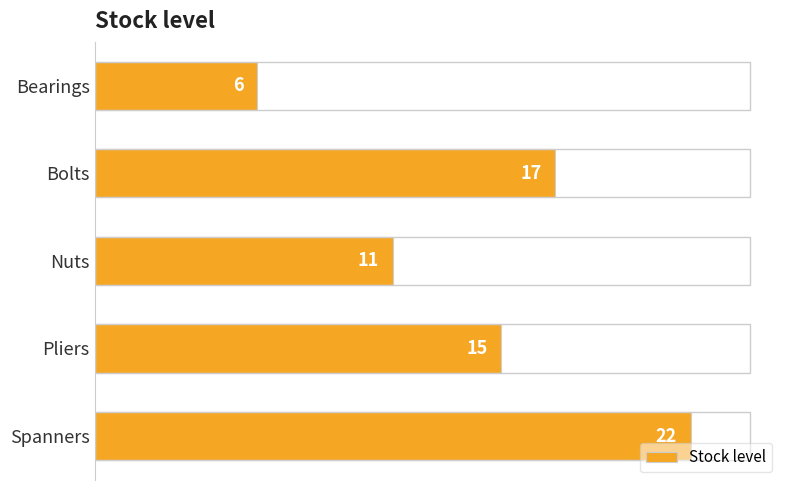

List the labels in order of value, smallest first.

Bearings, Nuts, Pliers, Bolts, Spanners